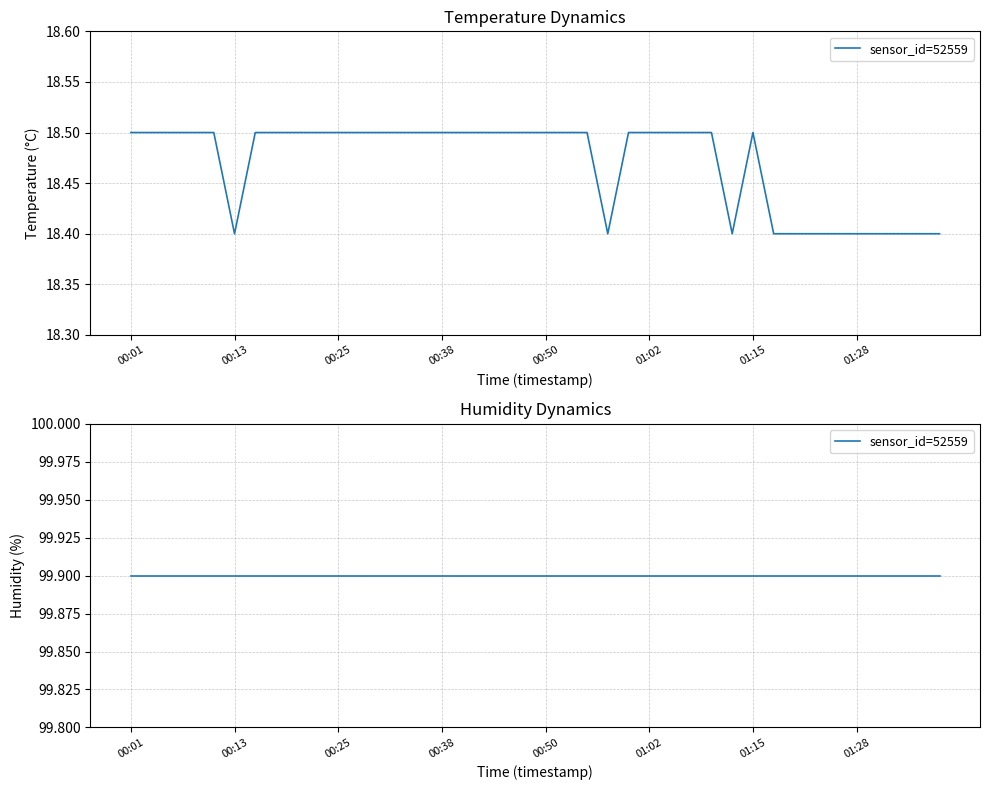

Rank the categories by value from highest to lowest.

00:01, 00:03, 00:06, 00:08, 00:11, 00:16, 00:18, 00:21, 00:23, 00:25, 00:28, 00:30, 00:33, 00:35, 00:38, 00:40, 00:43, 00:45, 00:47, 00:50, 00:52, 00:55, 01:00, 01:02, 01:04, 01:07, 01:10, 01:15, 00:13, 00:57, 01:12, 01:17, 01:20, 01:23, 01:26, 01:28, 01:31, 01:33, 01:35, 01:38